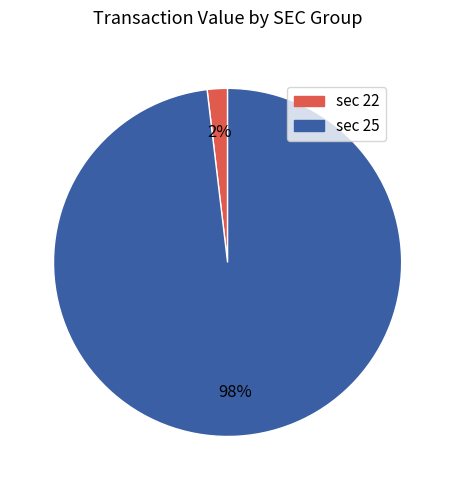

To the nearest percent, what is the difference between the largest and smallest slice percentages?

96%